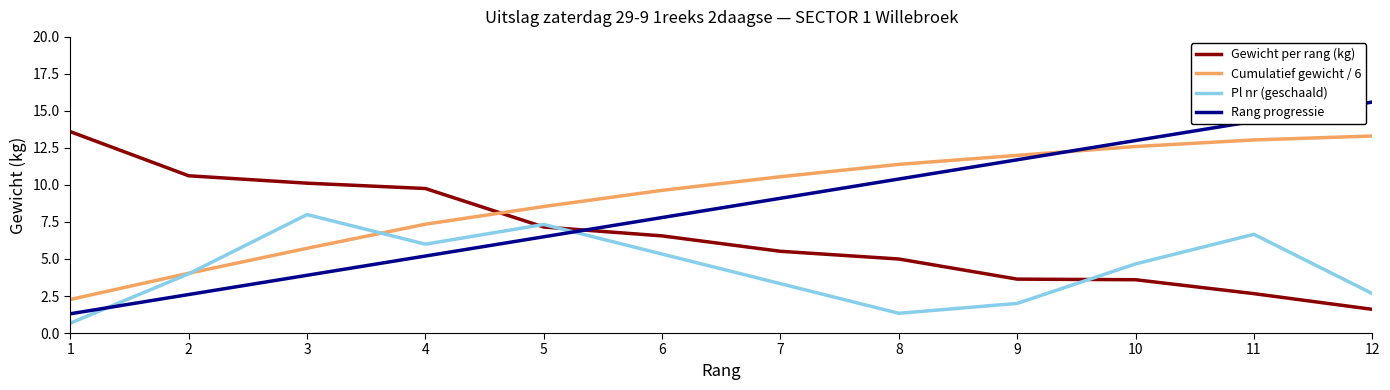

Rank the series by their maximum value, from highest to lowest.

Rang progressie, Gewicht per rang (kg), Cumulatief gewicht / 6, Pl nr (geschaald)